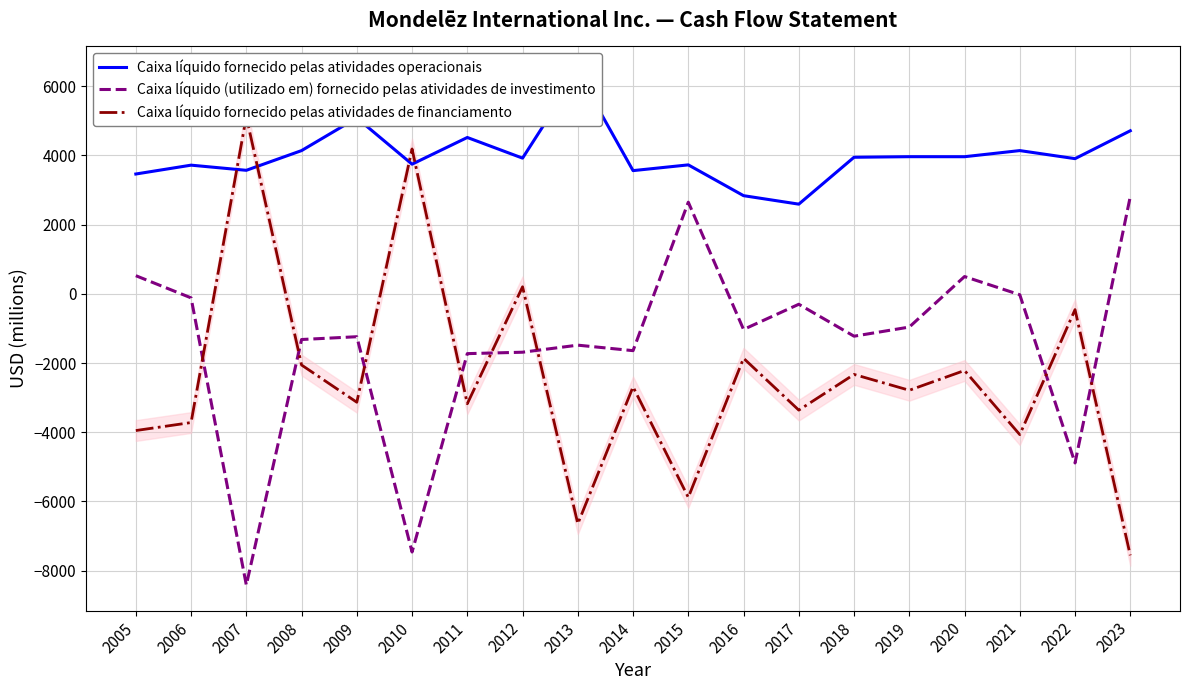

What is the difference between the Caixa líquido fornecido pelas atividades de financiamento values at 2013 and 2015?

762